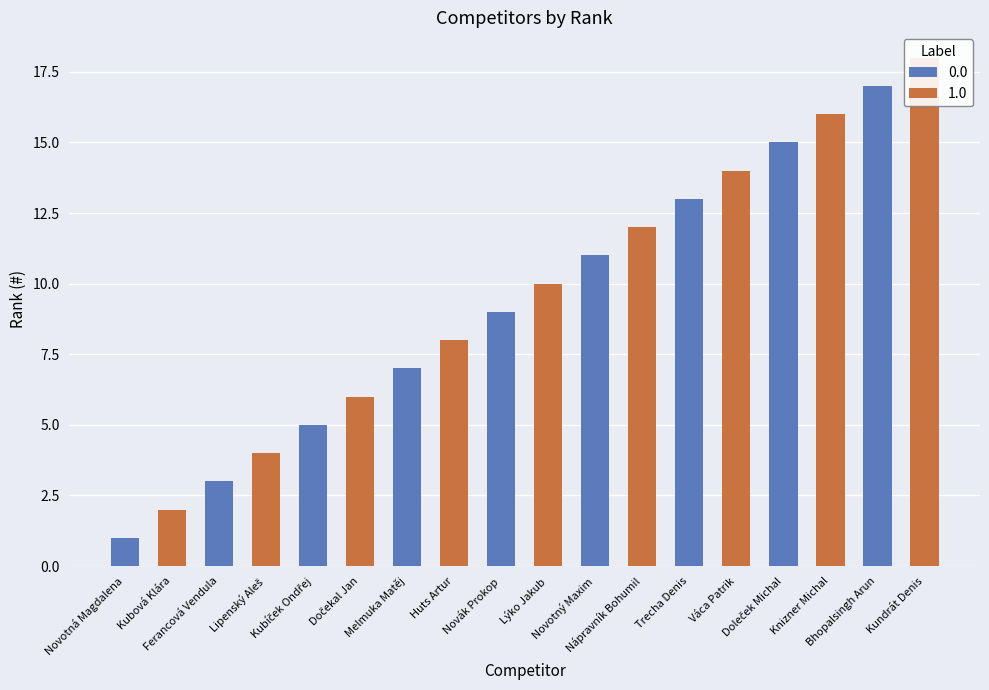

List the labels in order of value, smallest first.

Novotná Magdalena, Kubová Klára, Ferancová Vendula, Lipenský Aleš, Kubíček Ondřej, Dočekal Jan, Melmuka Matěj, Huts Artur, Novák Prokop, Lýko Jakub, Novotný Maxim, Nápravník Bohumil, Trecha Denis, Váca Patrik, Doleček Michal, Knizner Michal, Bhopalsingh Arun, Kundrát Denis